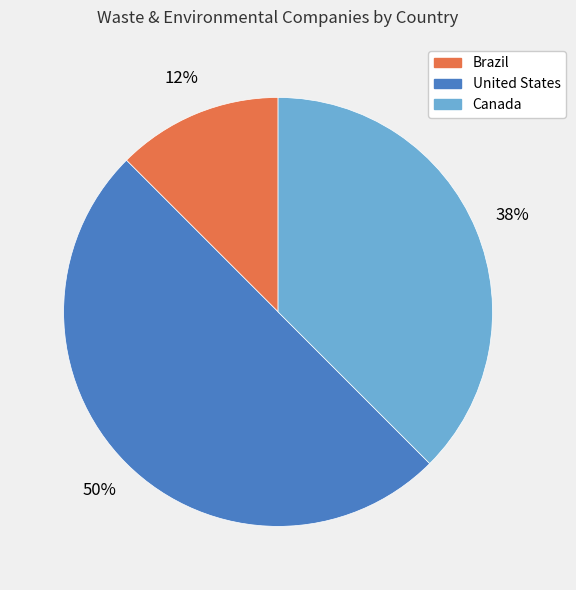

Between Brazil and United States, which is larger?

United States